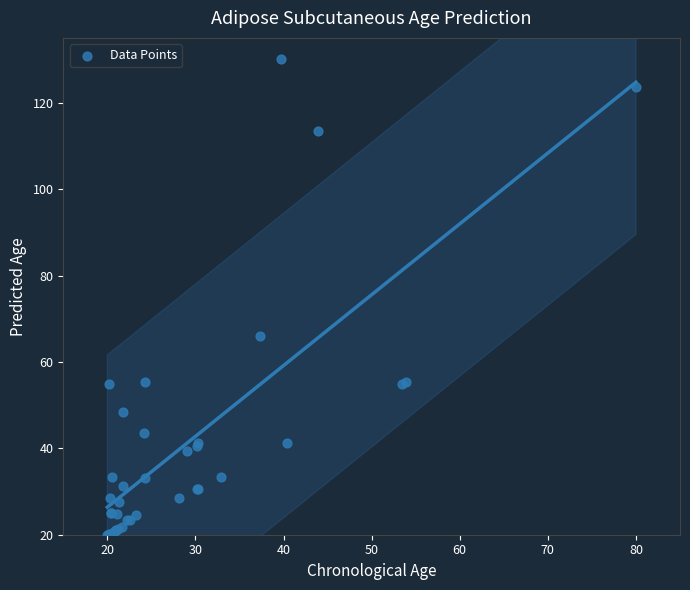

What Y value in the scatter plot is closest to 75?

66.1